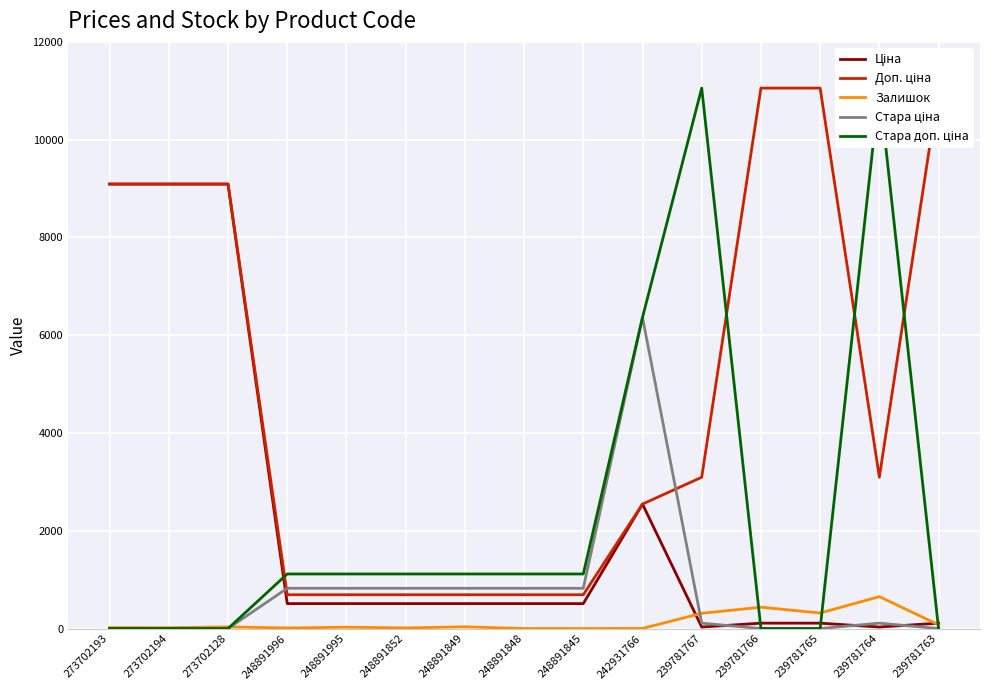

Where do Стара доп. ціна and Залишок first cross each other?

273702128 and 248891996